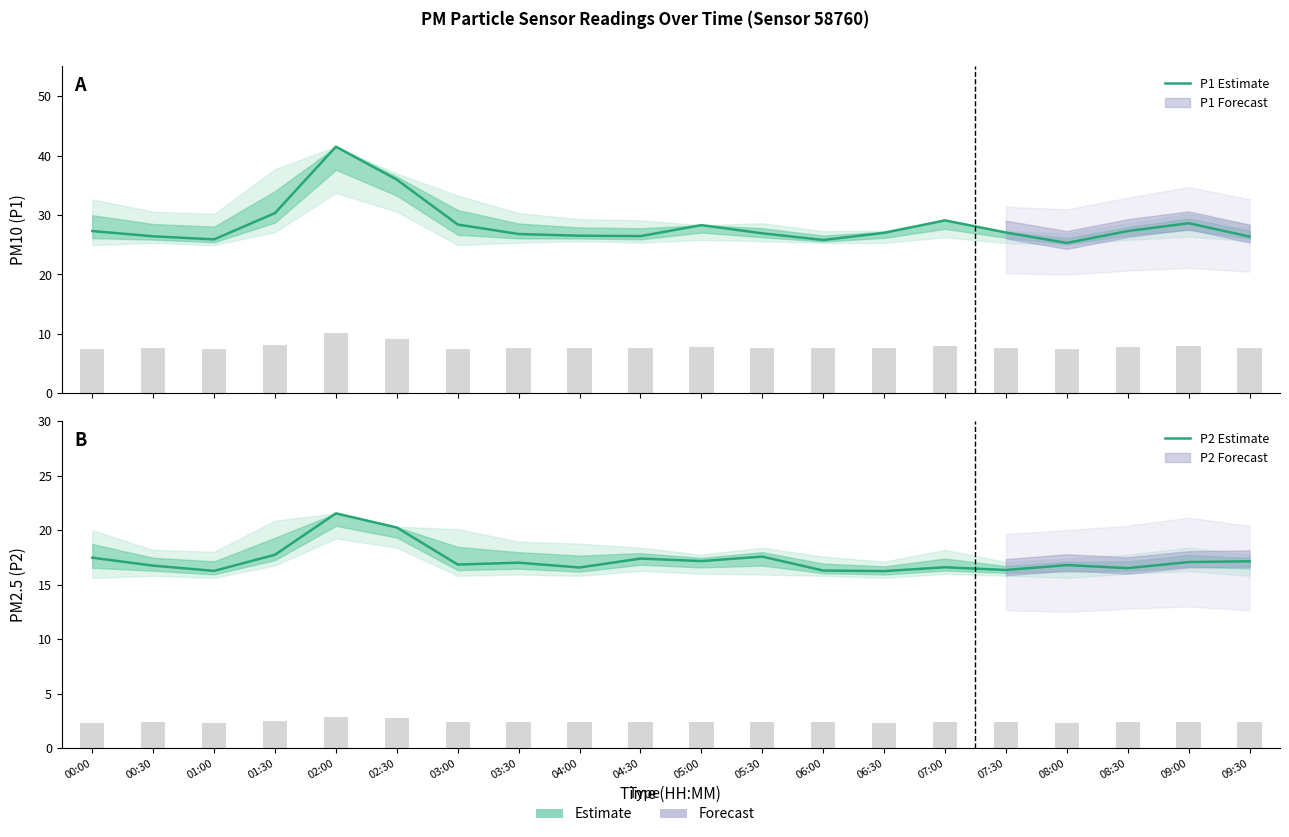

What is the smallest value displayed?

16.2